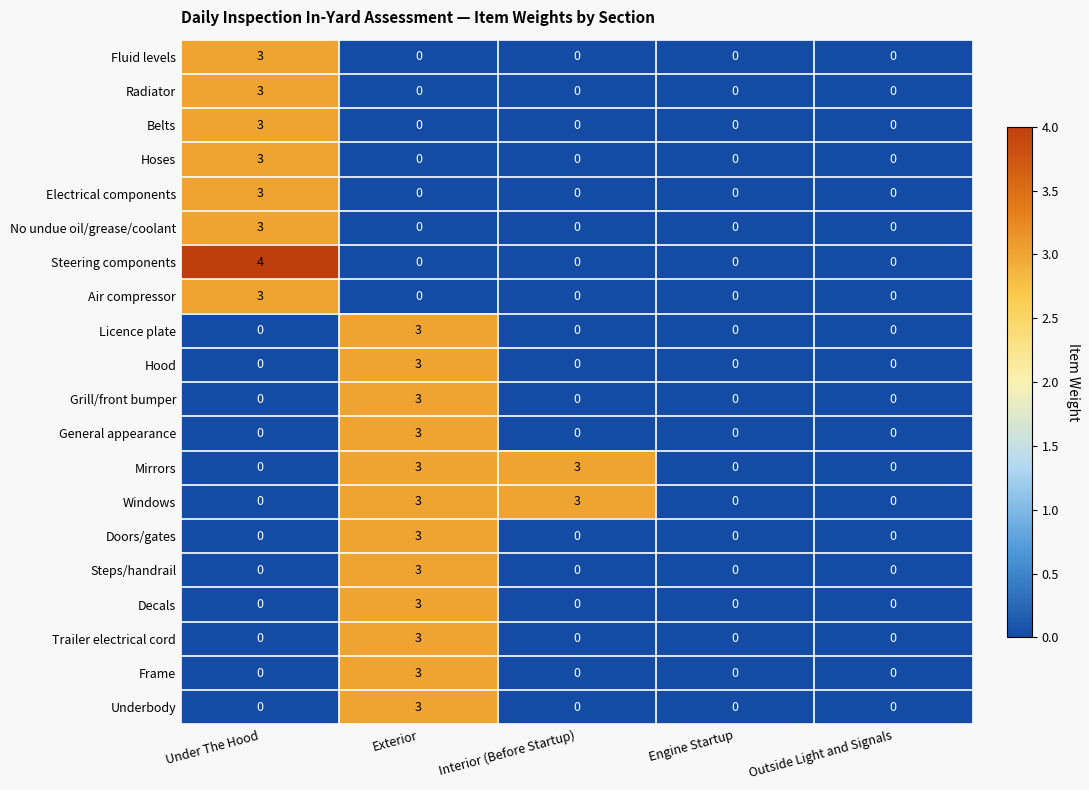

What is the maximum value shown in the chart?

4